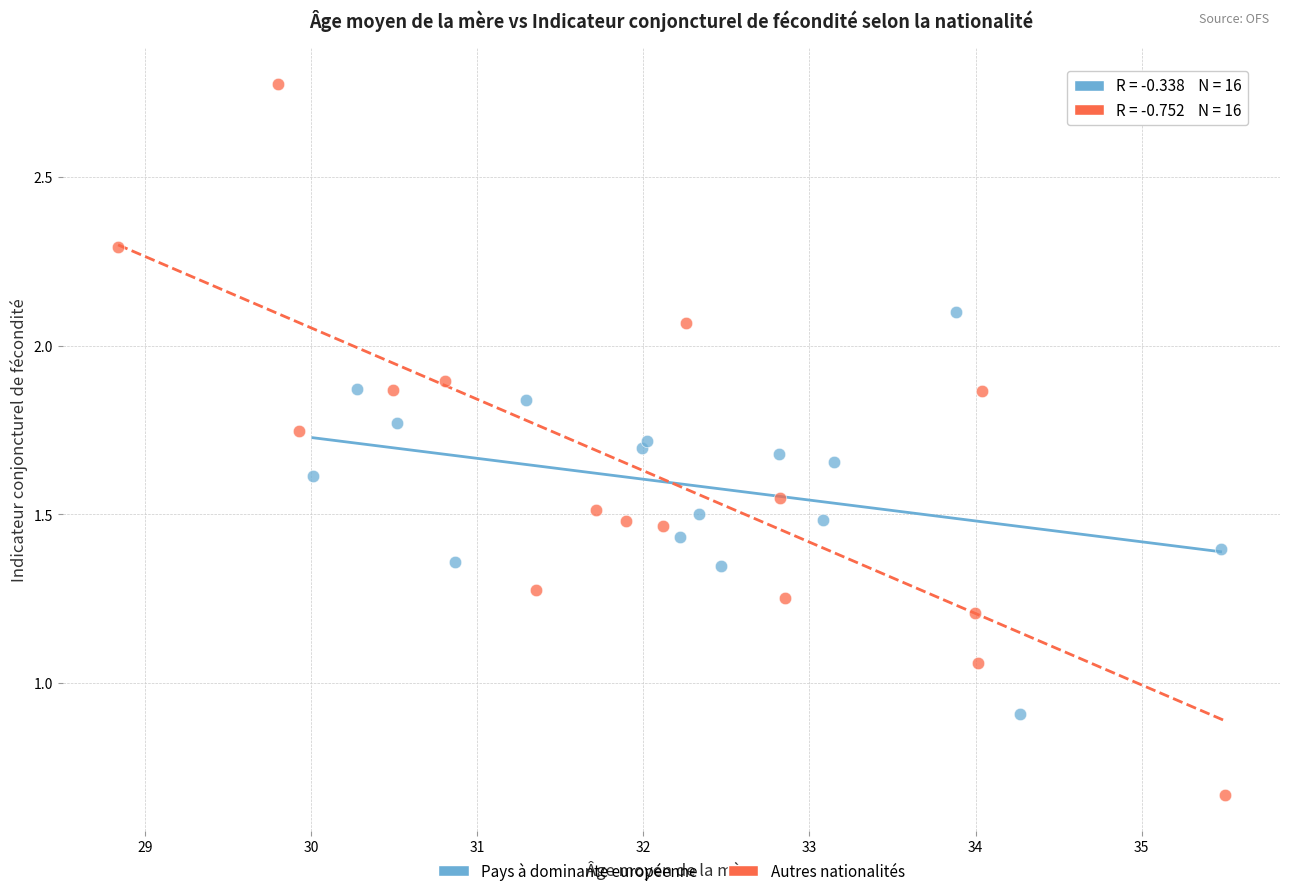

Which series has the largest Y range (max minus min)?

Autres nationalités